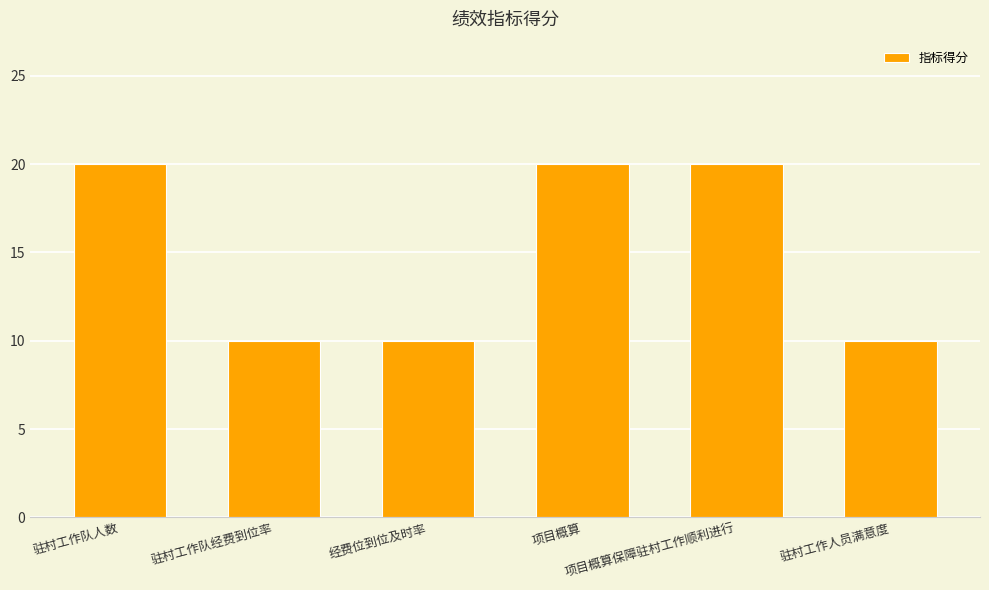

What is the greatest value displayed?

20